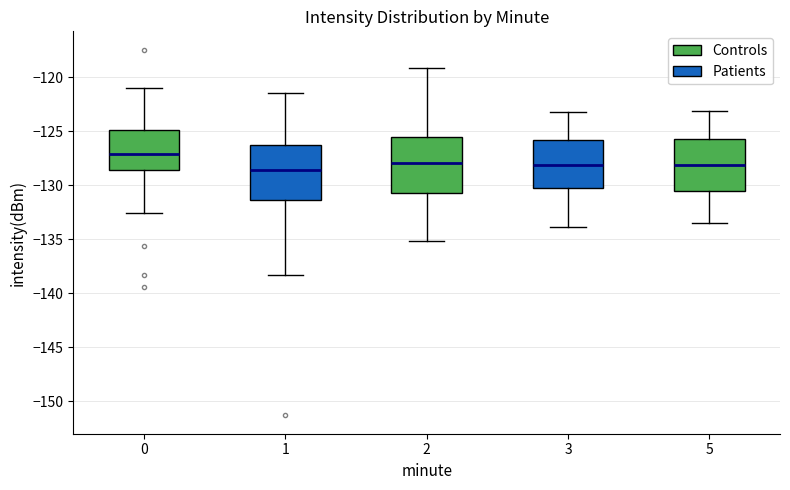

Where is the lower edge of the box at x = 2 on the y-axis? The values are not printed on the chart, so give them approximately, as read against the axis.

-130.5